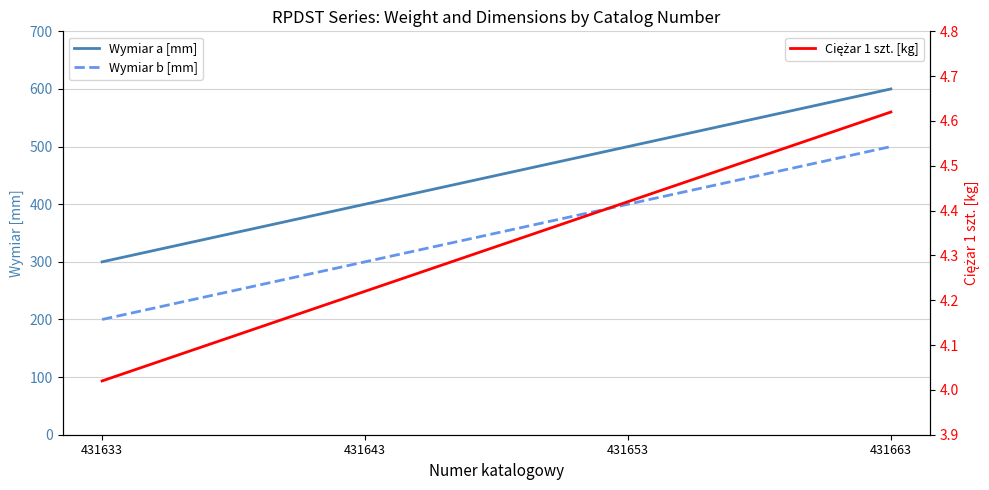

What is the value of the Ciężar 1 szt. [kg] point at the 3rd from the left?

4.4